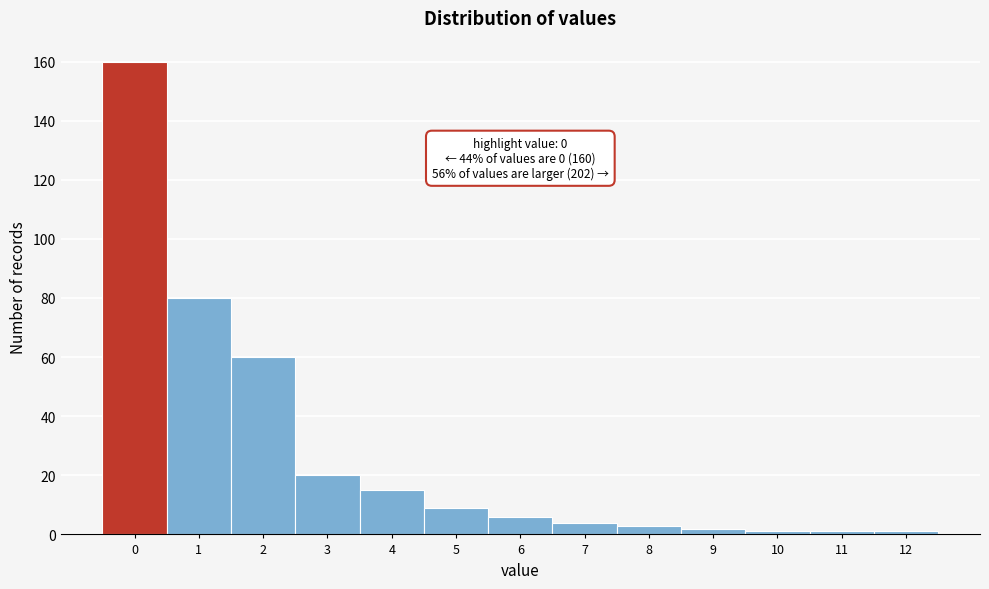

Reading left to right, transcribe all the data shown in this chart.

0=160	1=80	2=60	3=20	4=15	5=9	6=6	7=4	8=3	9=2	10=1	11=1	12=1